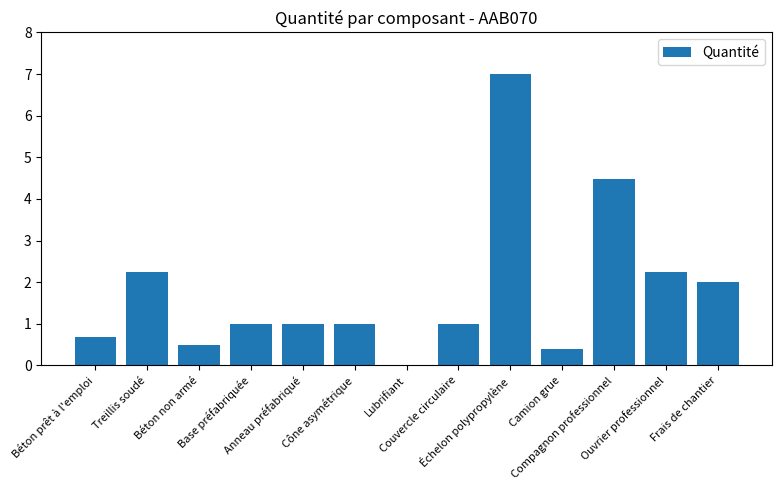

Approximately how many times larger is the value at Béton prêt à l'emploi compared to Cône asymétrique?

0.7